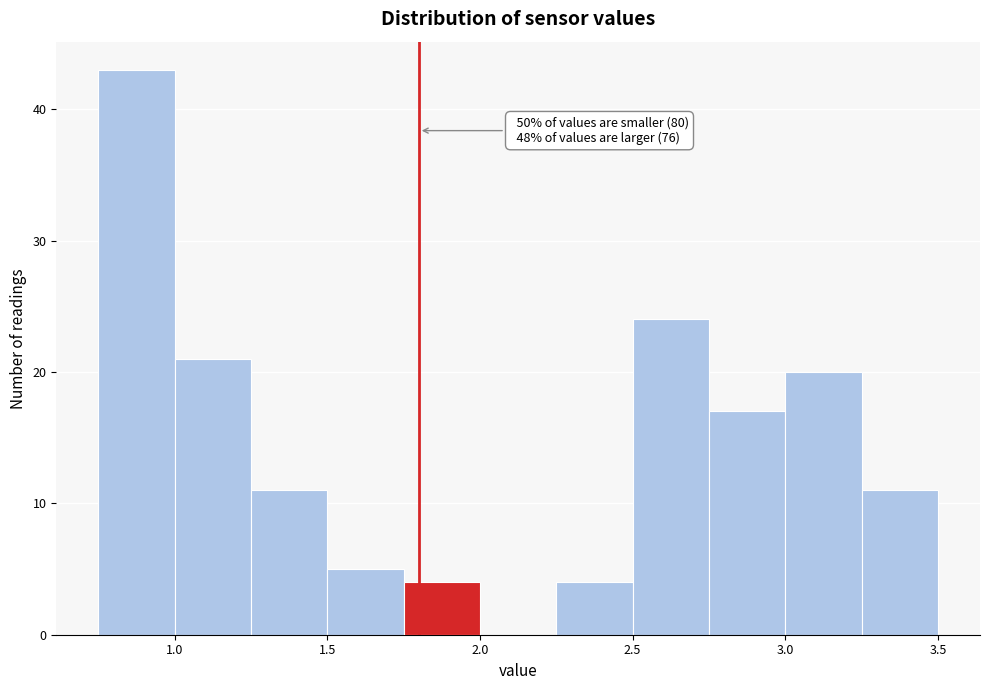

Over which range of the x-axis is the bar tallest?

0.75 to 1.00